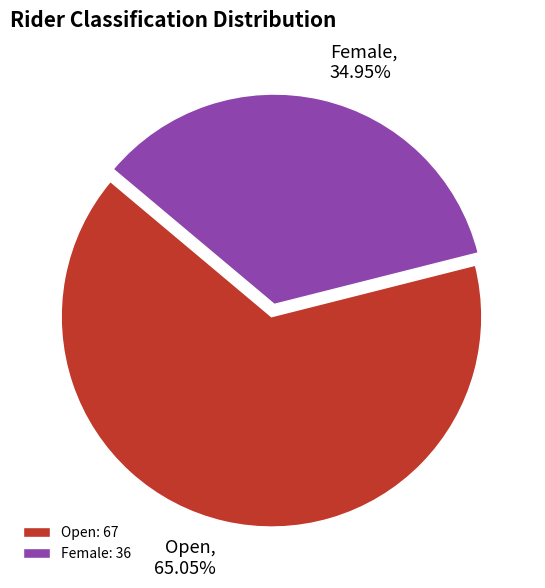

Which slice is the largest?

Open